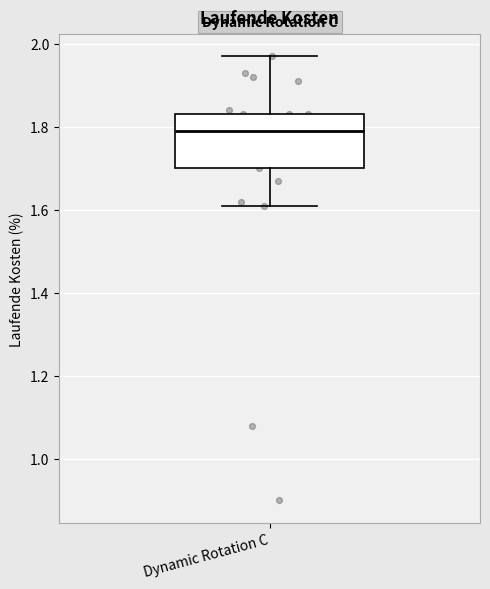

Where does the lower whisker of the box for Dynamic Rotation C end on the y-axis? The values are not printed on the chart, so give them approximately, as read against the axis.

1.62